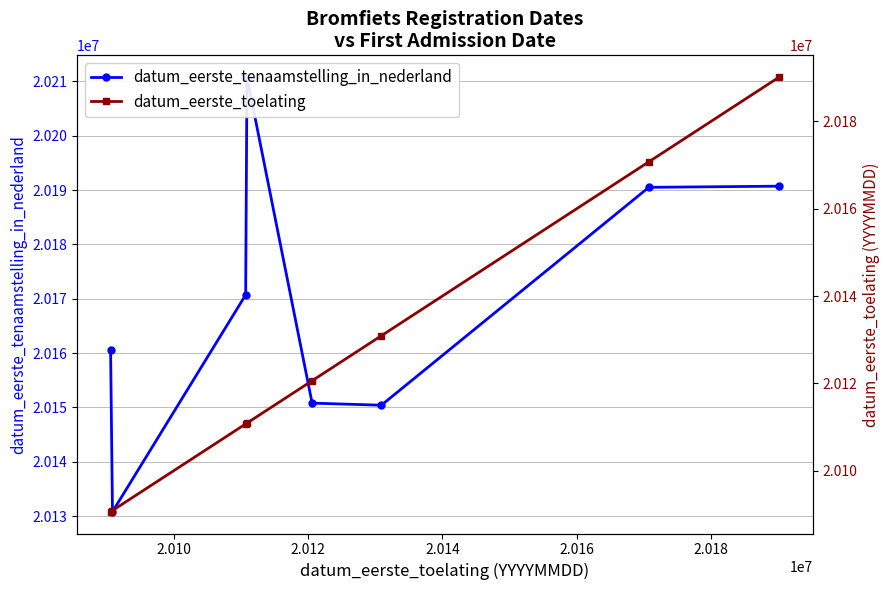

Rank the series by their average value, from highest to lowest.

datum_eerste_tenaamstelling_in_nederland, datum_eerste_toelating